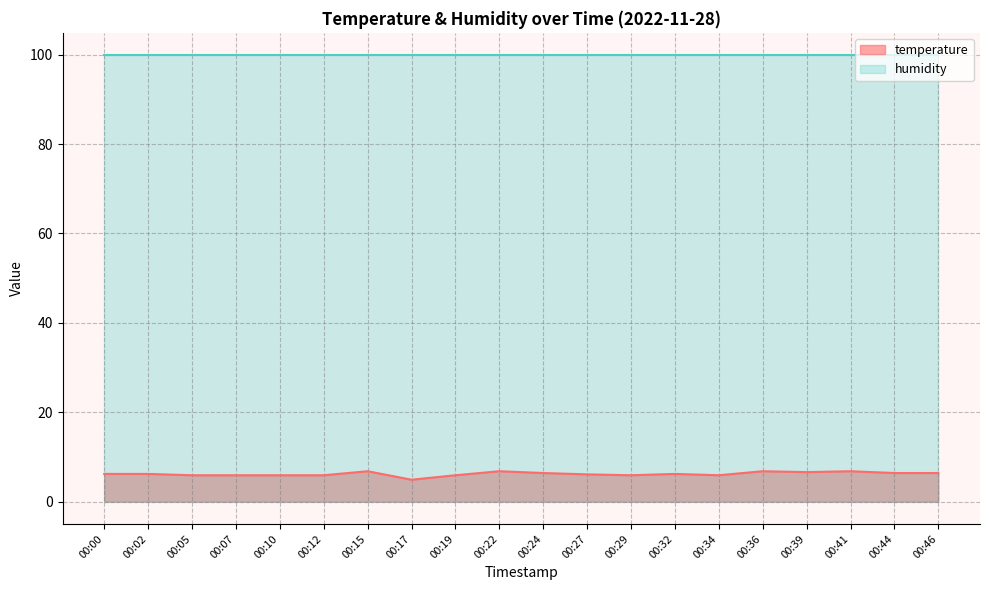

What is the minimum value shown in the chart?

4.9